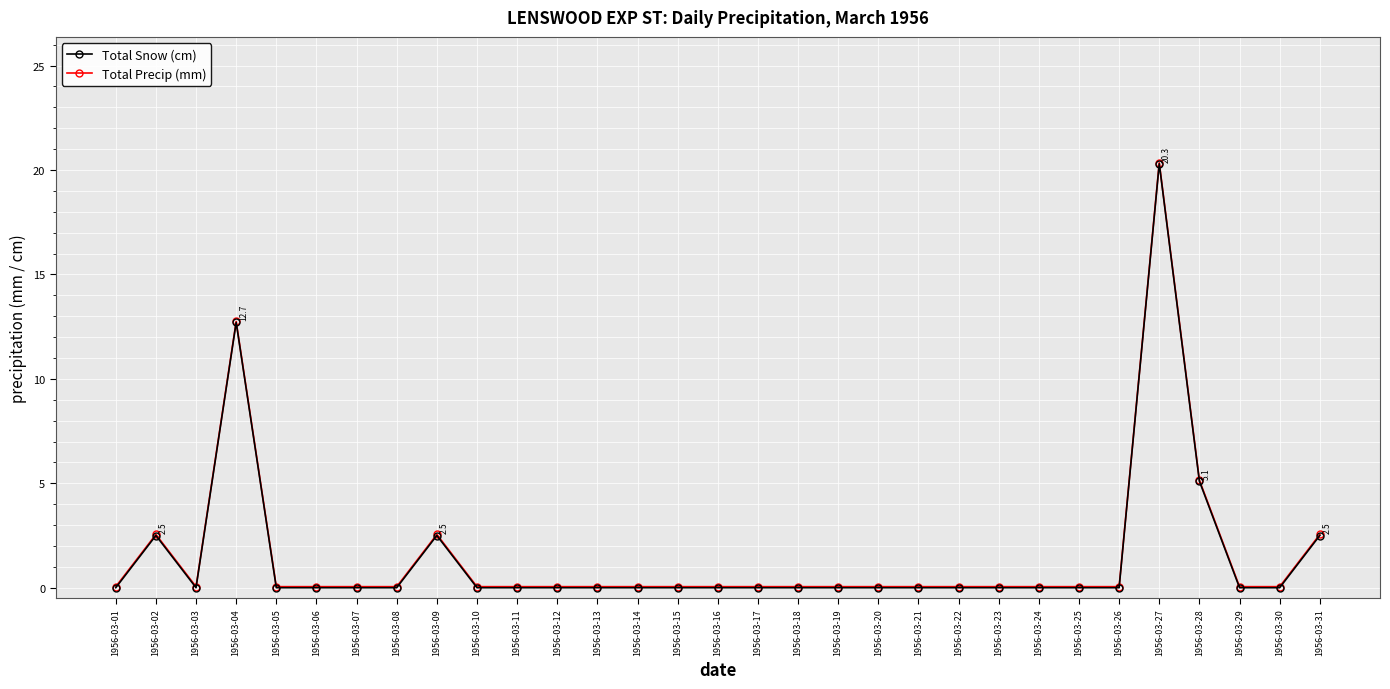

Is the value of Total Snow (cm) at 1956-03-19 greater than the value of Total Precip (mm) at 1956-03-27?

No